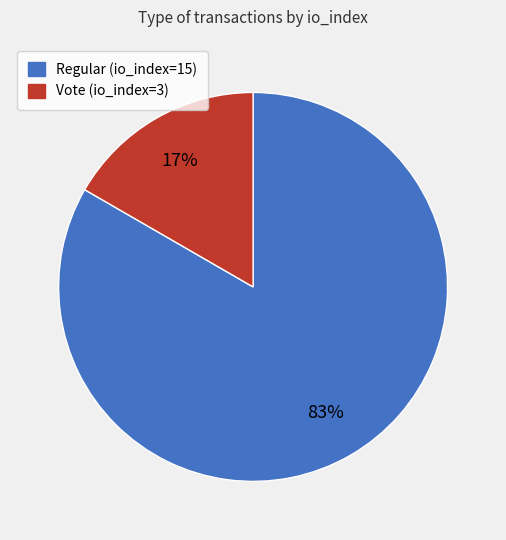

What is the ratio of the value at Vote (io_index=3) to the value at Regular (io_index=15)?

0.2